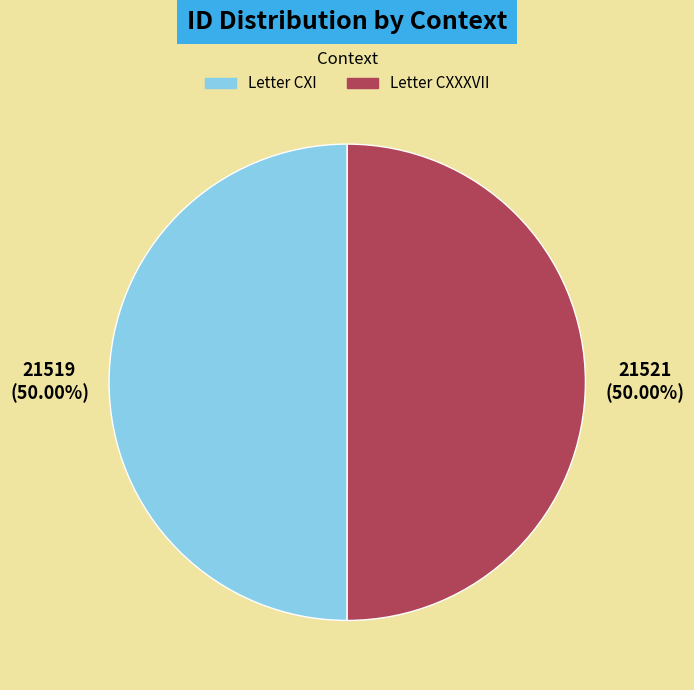

Approximately how many times larger is the value at Letter CXI compared to Letter CXXXVII?

1.0